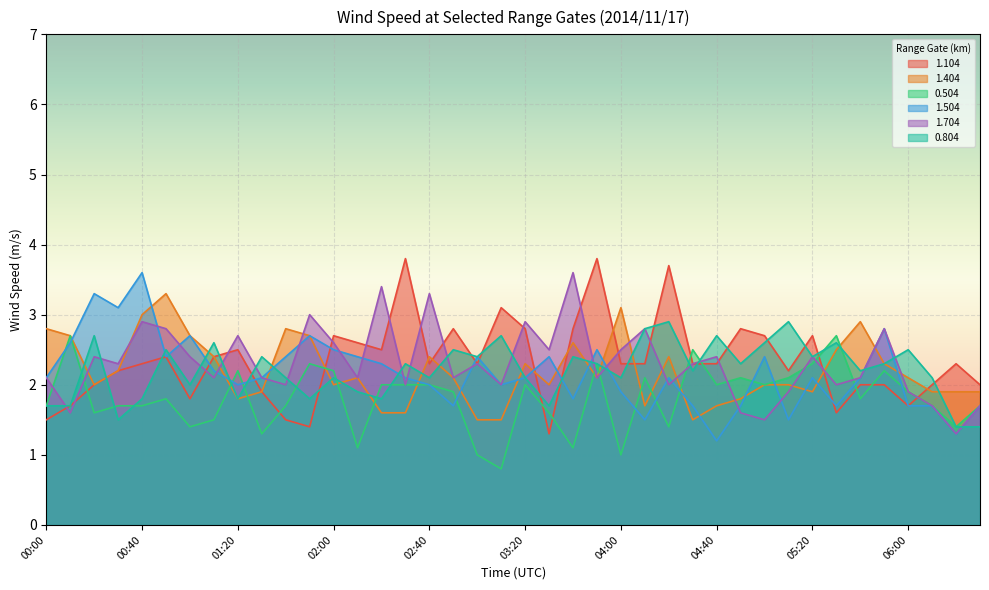

How many lines are shown in the chart?

6